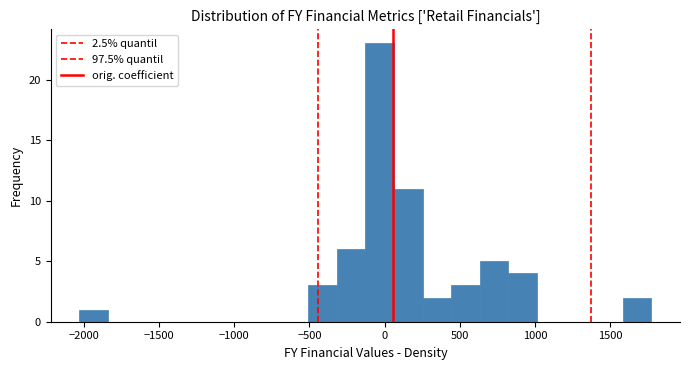

Read against the x-axis, roughly where is the centre of the tallest bar?

-50